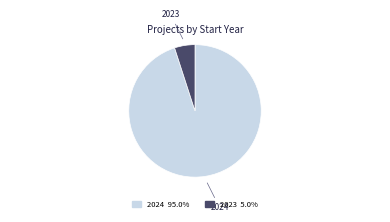

Is there any slice that represents more than half of the pie?

Yes